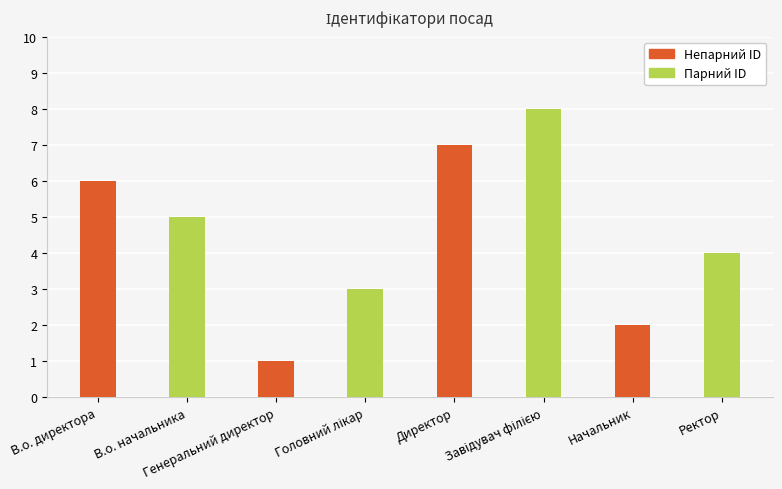

Reading left to right, transcribe all the data shown in this chart.

6	5	1	3	7	8	2	4